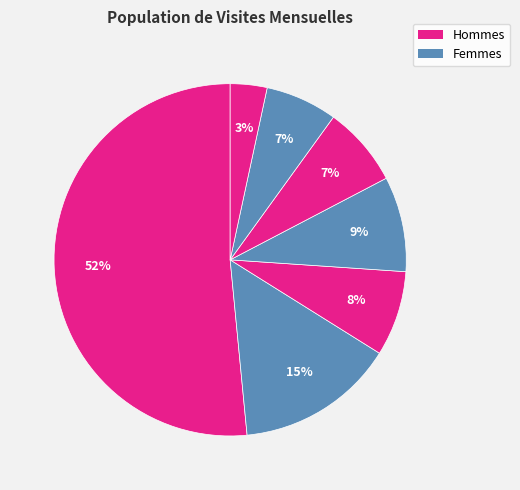

How many segments does this pie chart have?

7